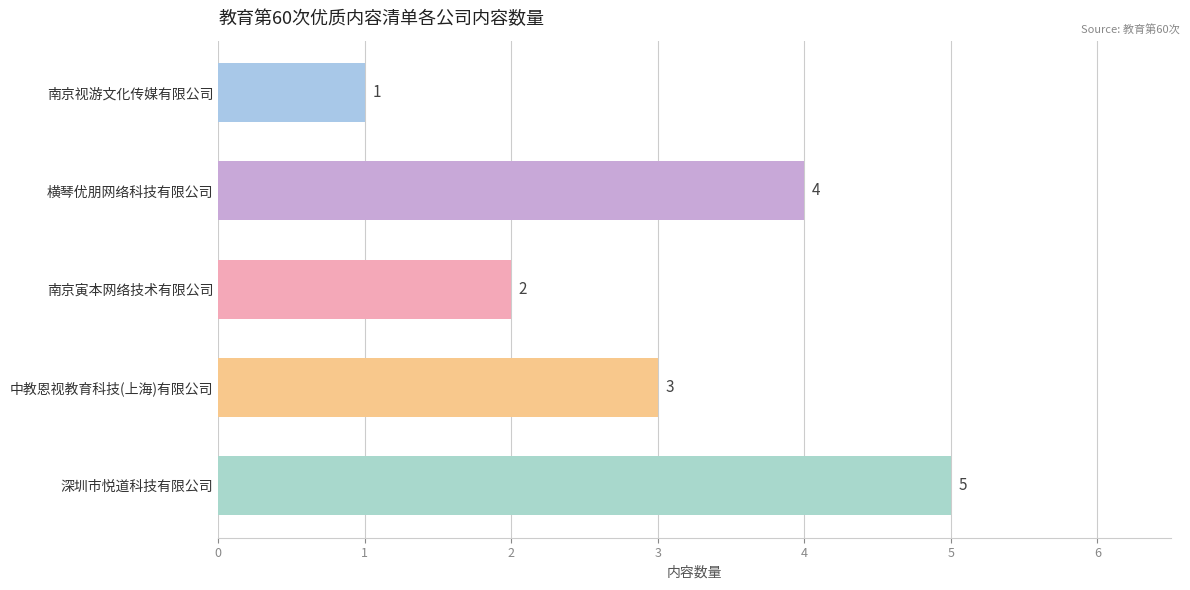

What is the ratio of the value at 深圳市悦道科技有限公司 to the value at 中教恩视教育科技(上海)有限公司?

1.7